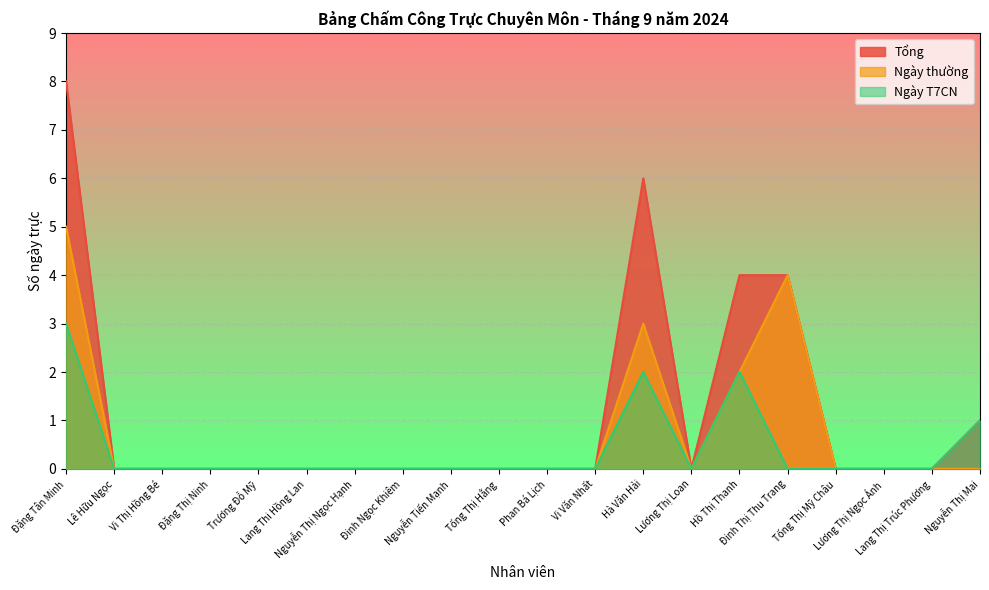

What is the difference between the maximum and minimum values in the Ngày T7CN series?

3